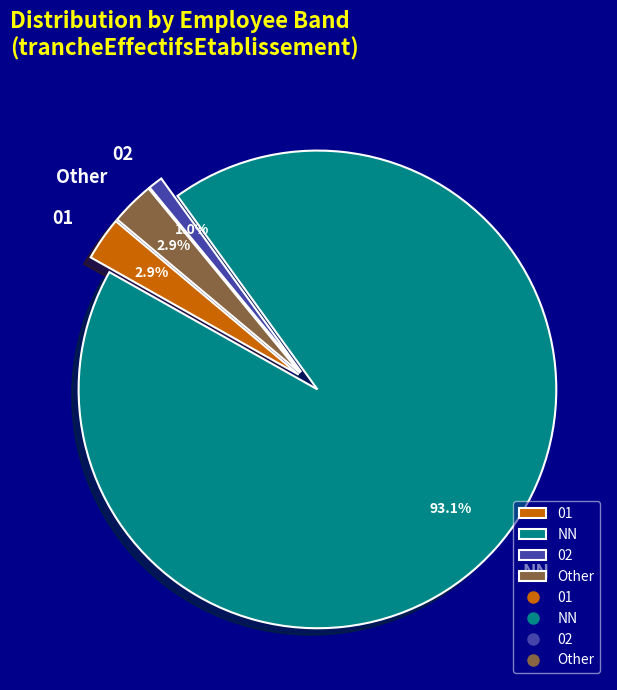

Does NN represent more than half of the total?

Yes